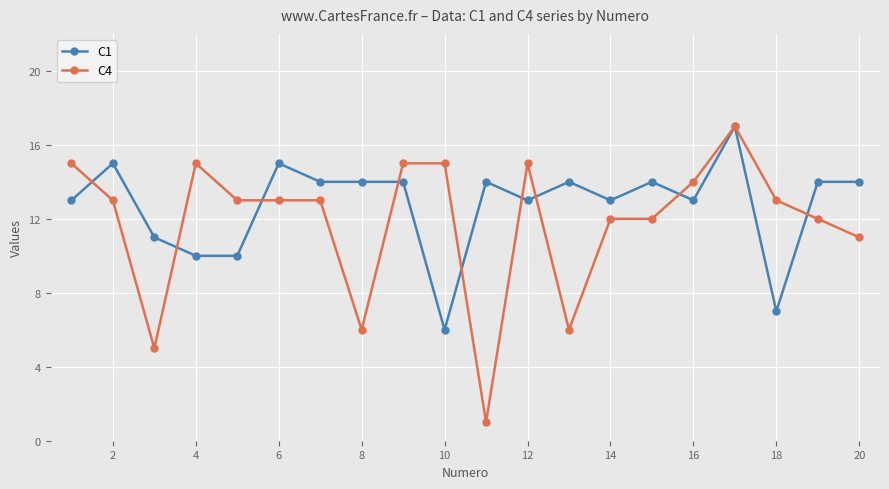

Which series has the largest total across all categories?

C1